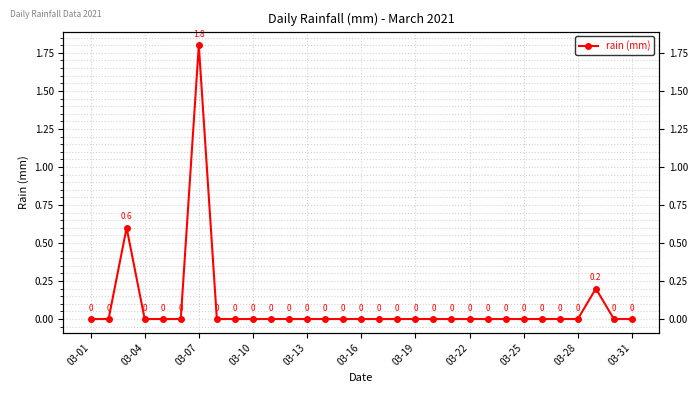

How many values are above zero?

3